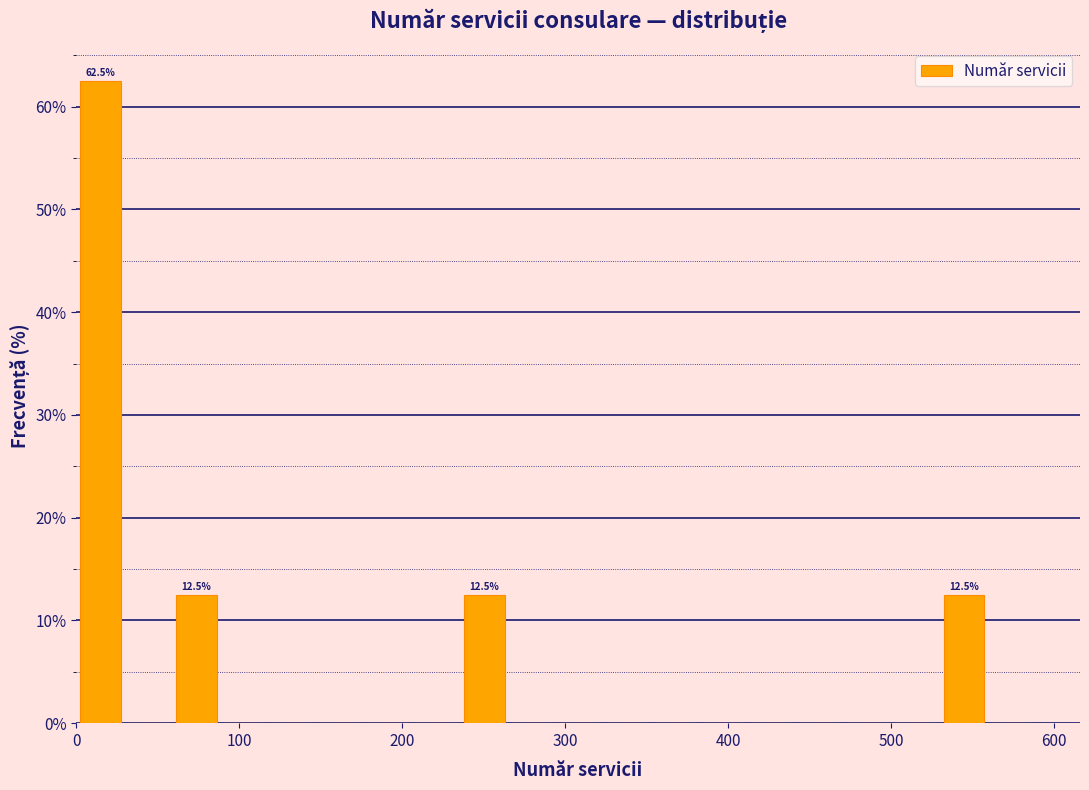

Around what value on the x-axis is the tallest bar? Give the approximate position of its centre, as read against the axis.

10